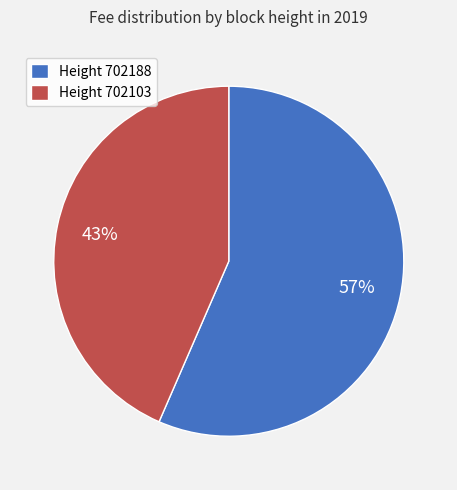

Which category has the smallest portion of the pie?

Height 702103